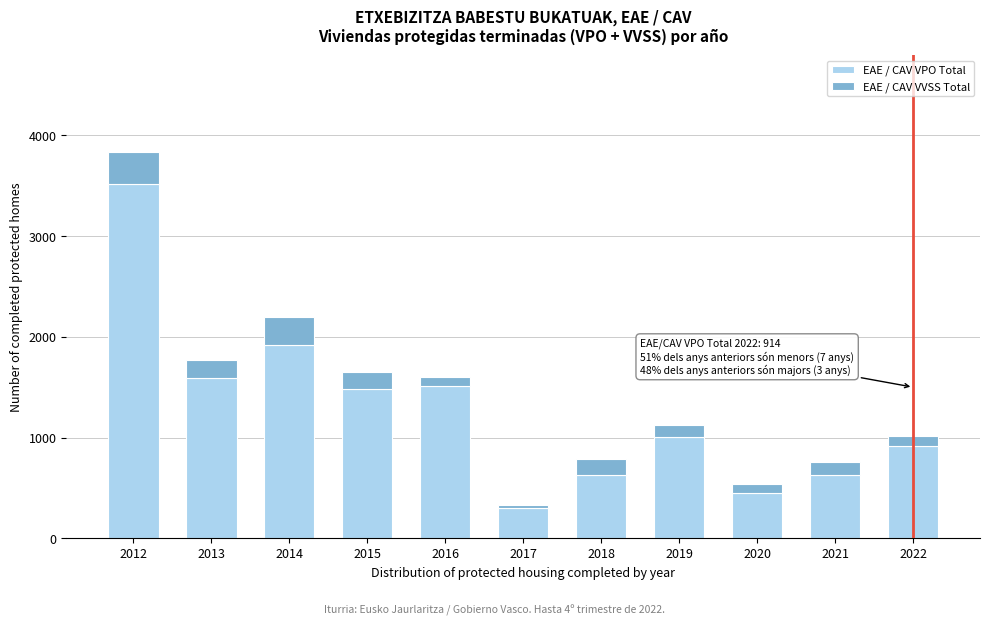

At which category is the sum across all series the highest?

2012